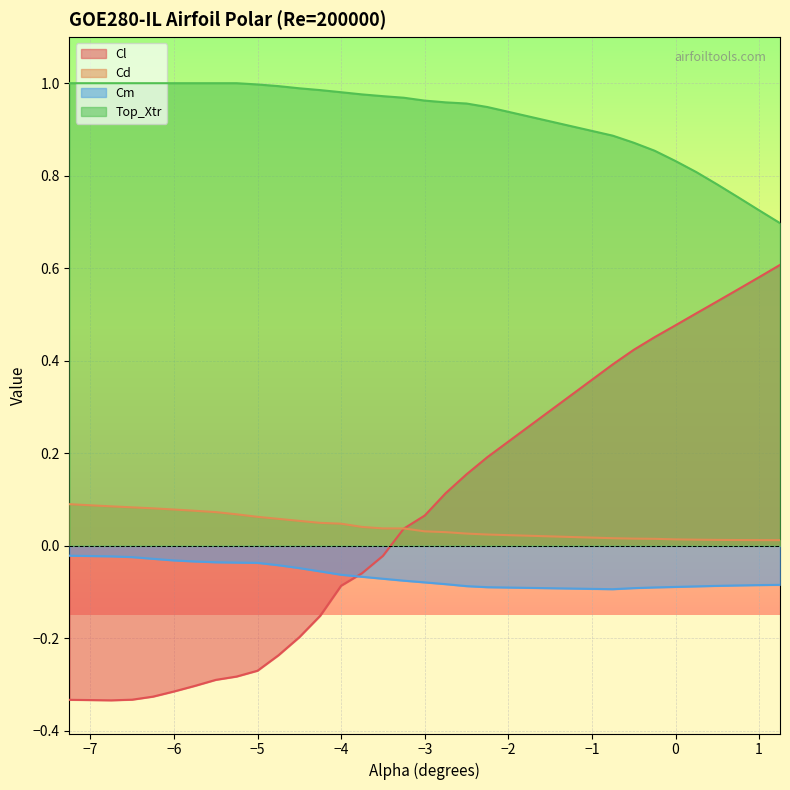

How many categories are shown in the chart?

30